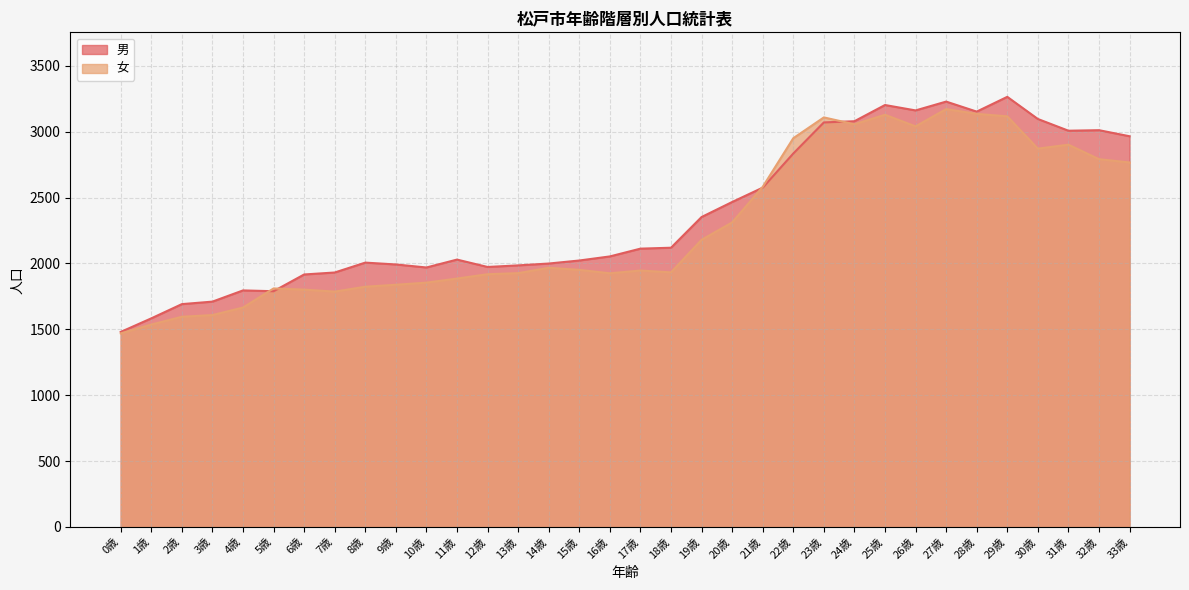

What is the sum of all 女 values?

77339